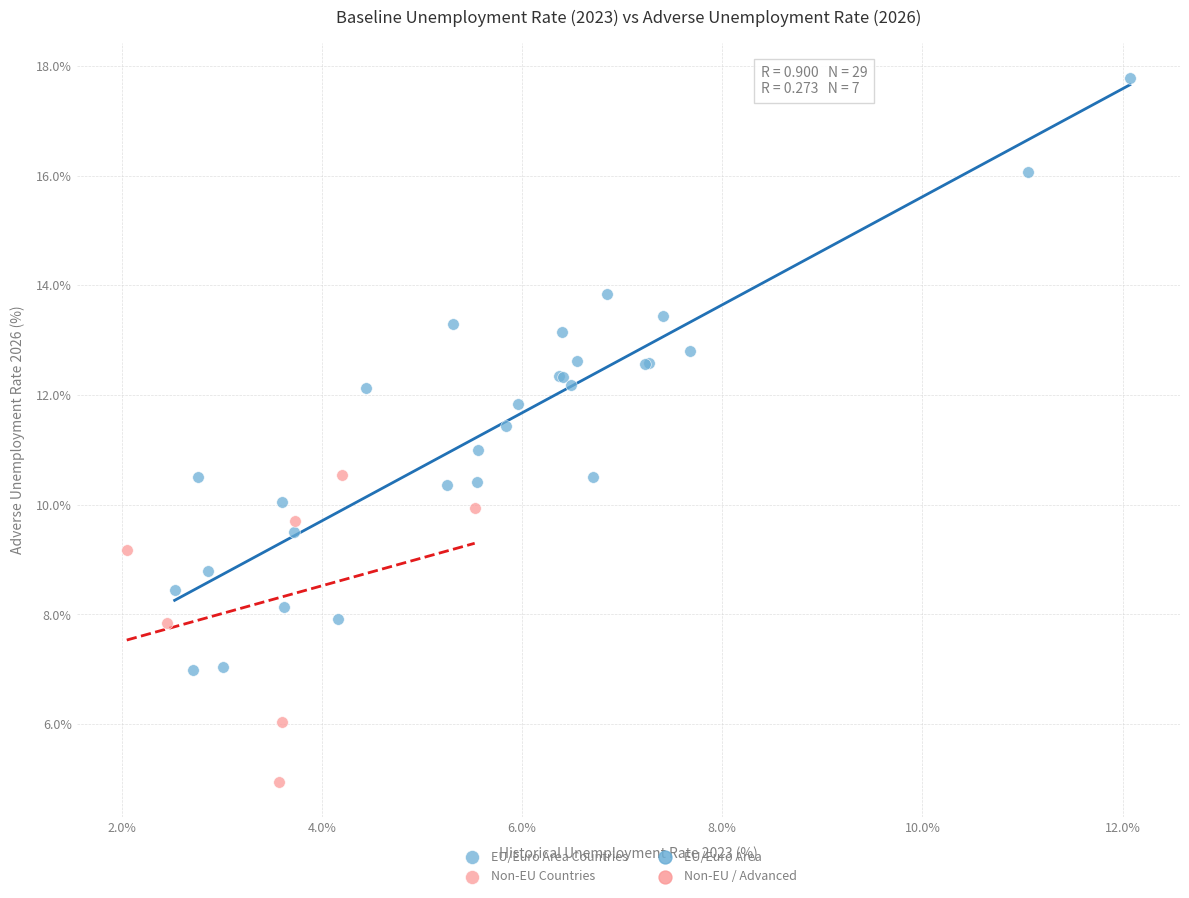

Which series contains the highest Y value?

EU/Euro Area Countries